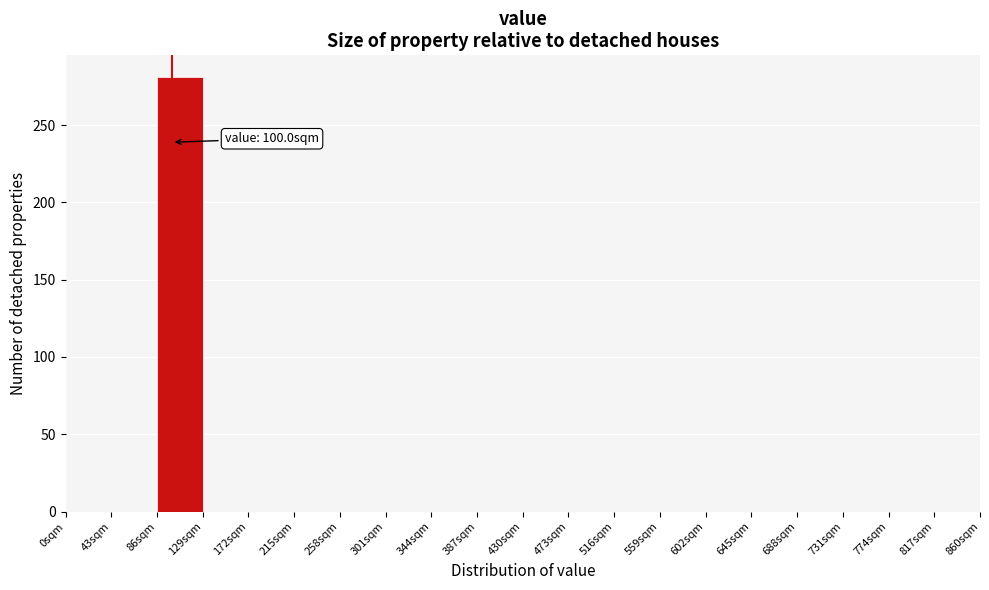

Which range on the x-axis has the tallest bar?

86 to 129